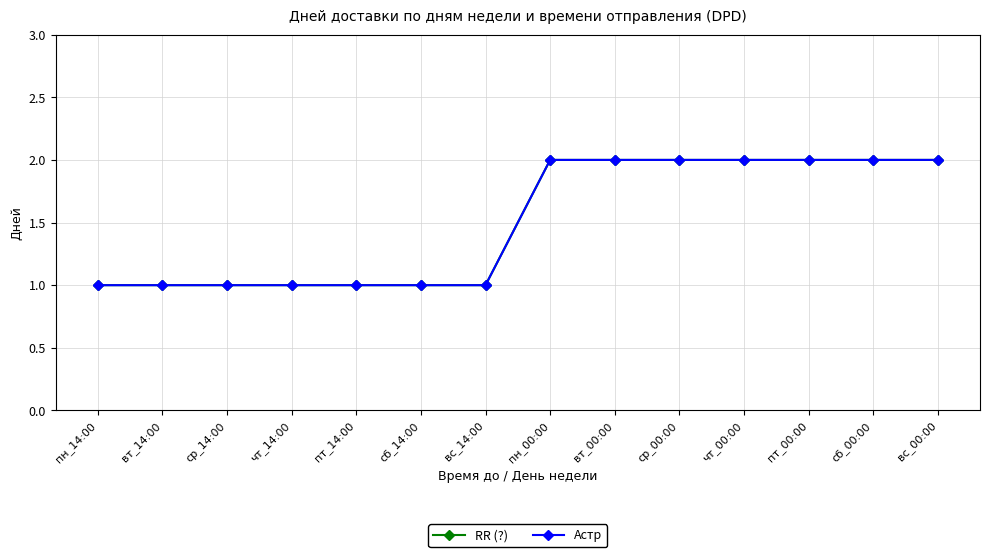

Is this an area chart (filled region under the line)?

No